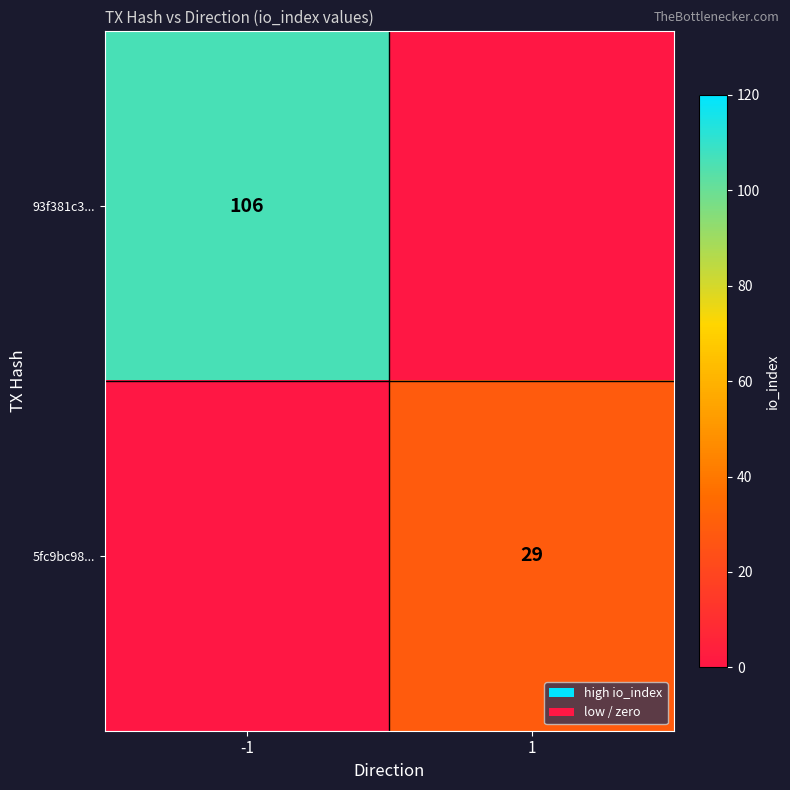

At how many categories does at least one series exceed 29?

1